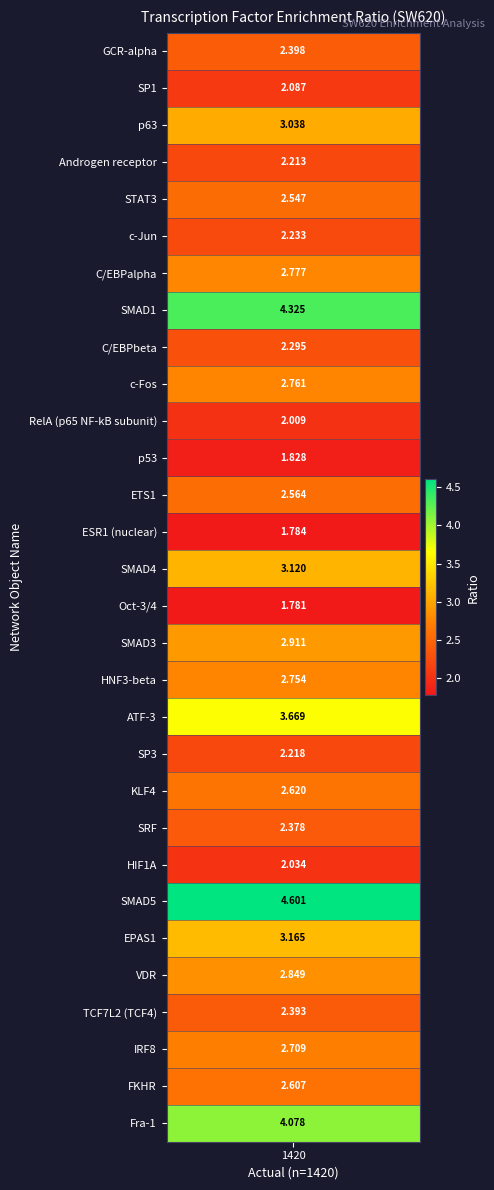

What is the difference between the values at SP3 and C/EBPalpha?

0.6